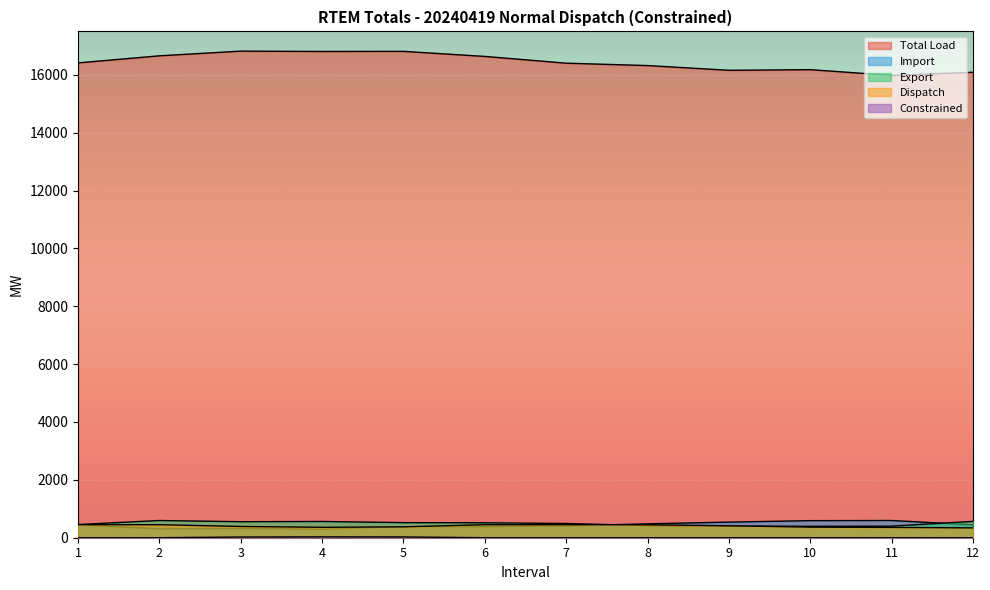

Where does the Export series first go above 515?

2